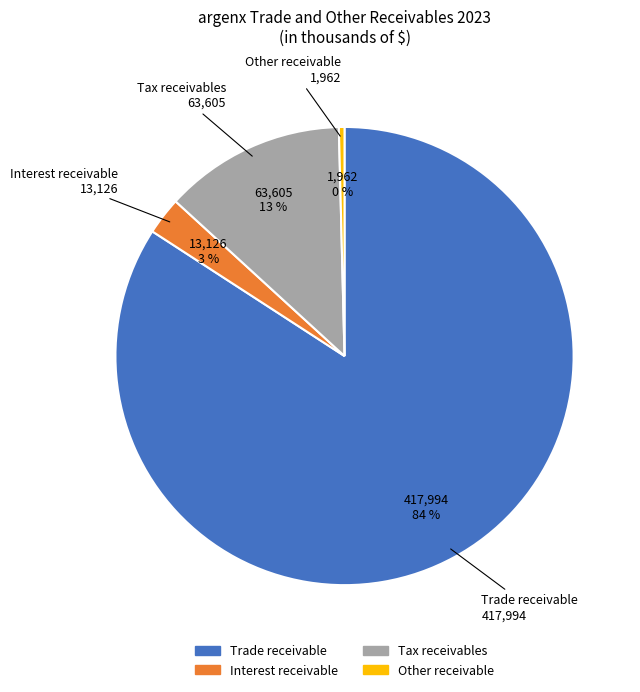

Between Trade receivable and Other receivable, which is larger?

Trade receivable